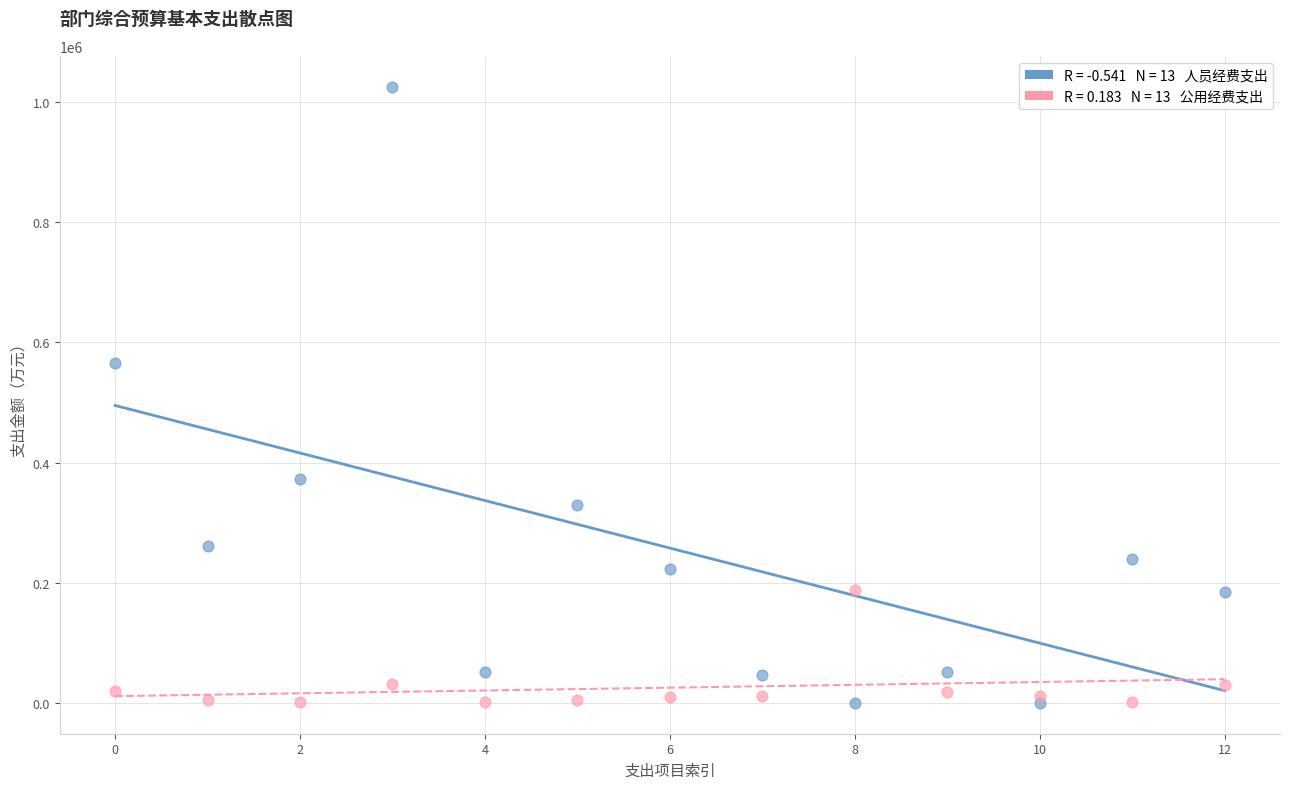

Across all series, what Y value is closest to 512970?

566280